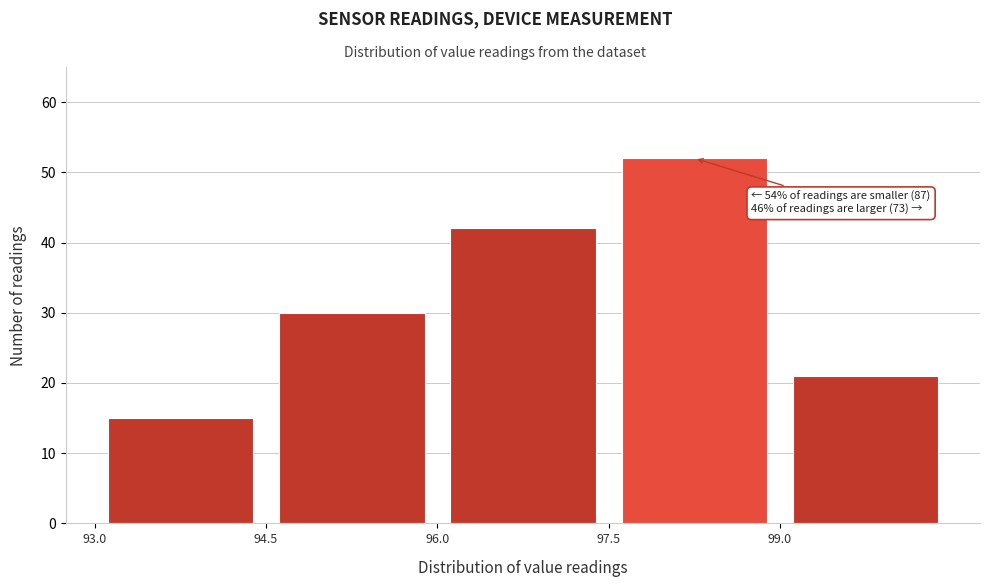

Over which range of the x-axis is the bar tallest?

97.5 to 99.0